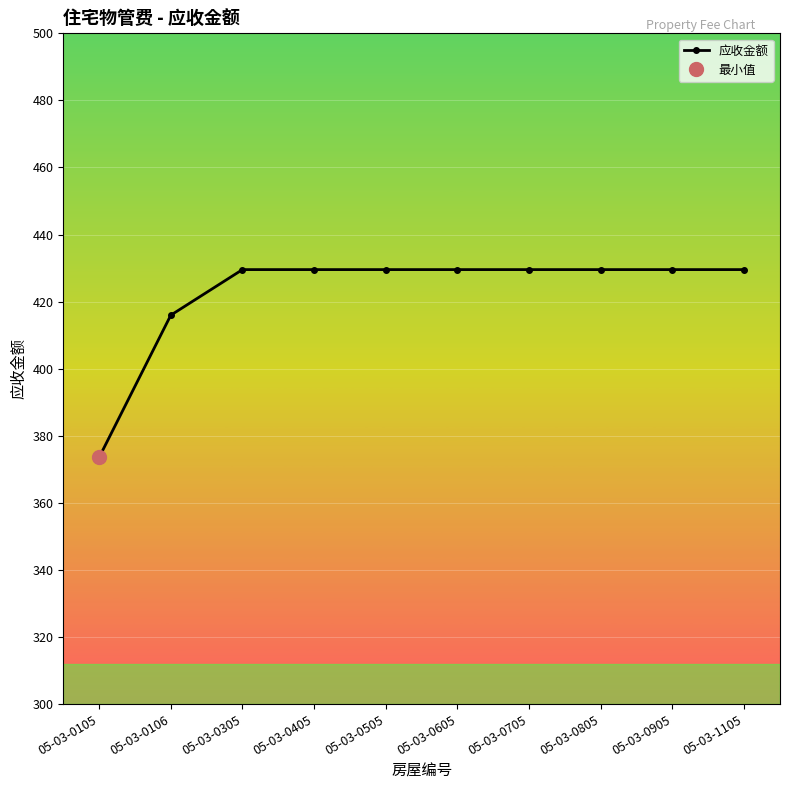

List the labels in order of value, smallest first.

05-03-0105, 05-03-0106, 05-03-0305, 05-03-0405, 05-03-0505, 05-03-0605, 05-03-0705, 05-03-0805, 05-03-0905, 05-03-1105